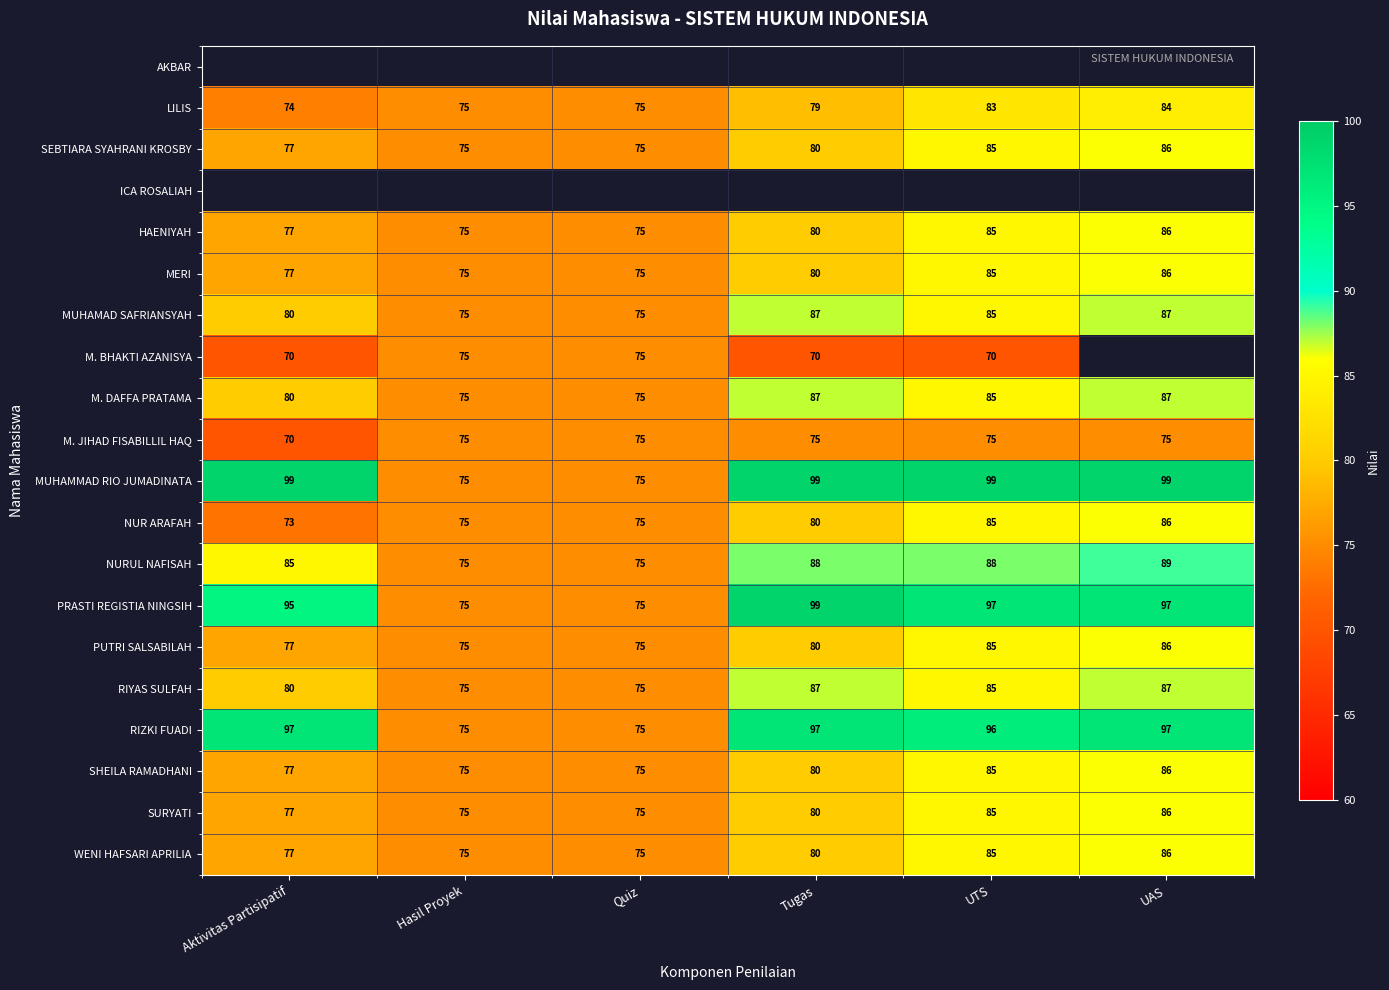

What is the minimum value shown in the chart?

70.0